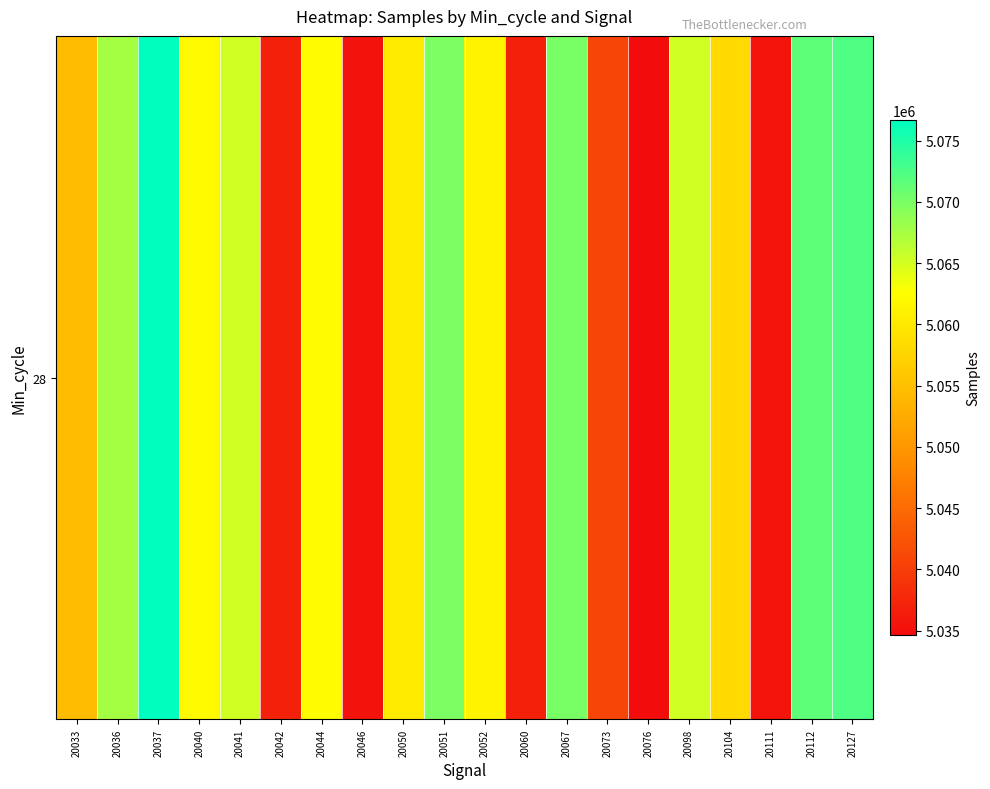

List the labels in order of value, smallest first.

20076, 20046, 20111, 20060, 20042, 20073, 20033, 20104, 20050, 20052, 20040, 20044, 20041, 20098, 20036, 20051, 20067, 20112, 20127, 20037